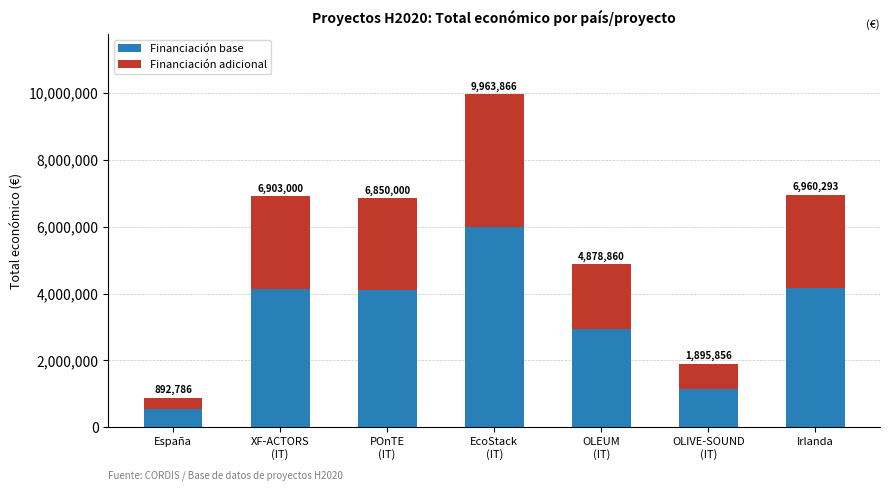

What is the approximate value of Financiación base at OLEUM
(IT)?

2927316